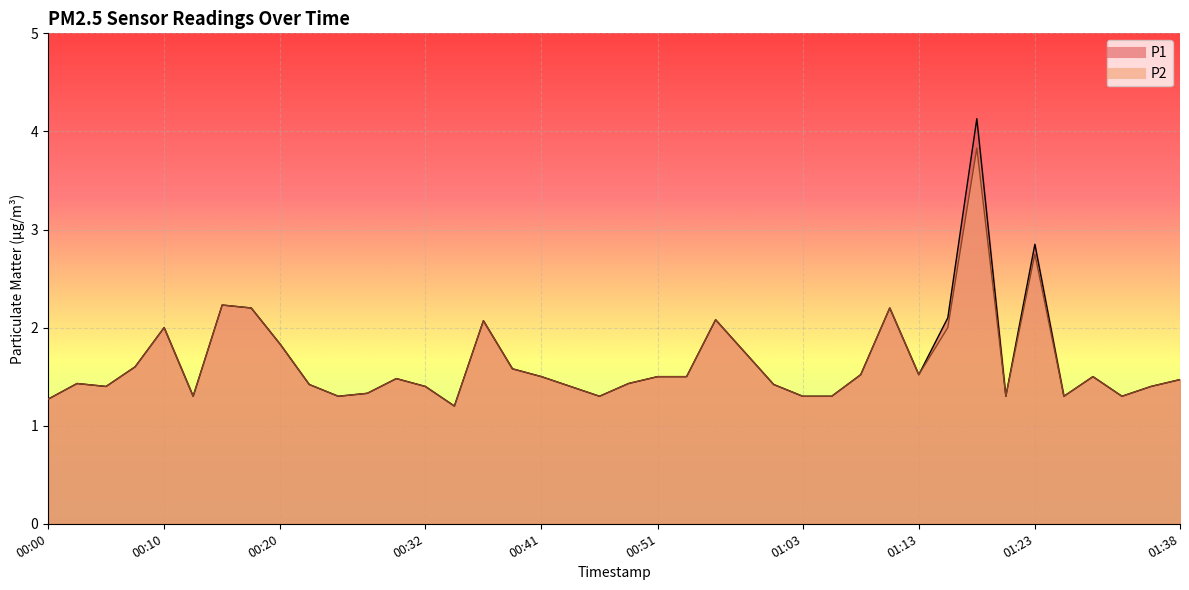

True or false: P1 and P2 cross at least once.

False